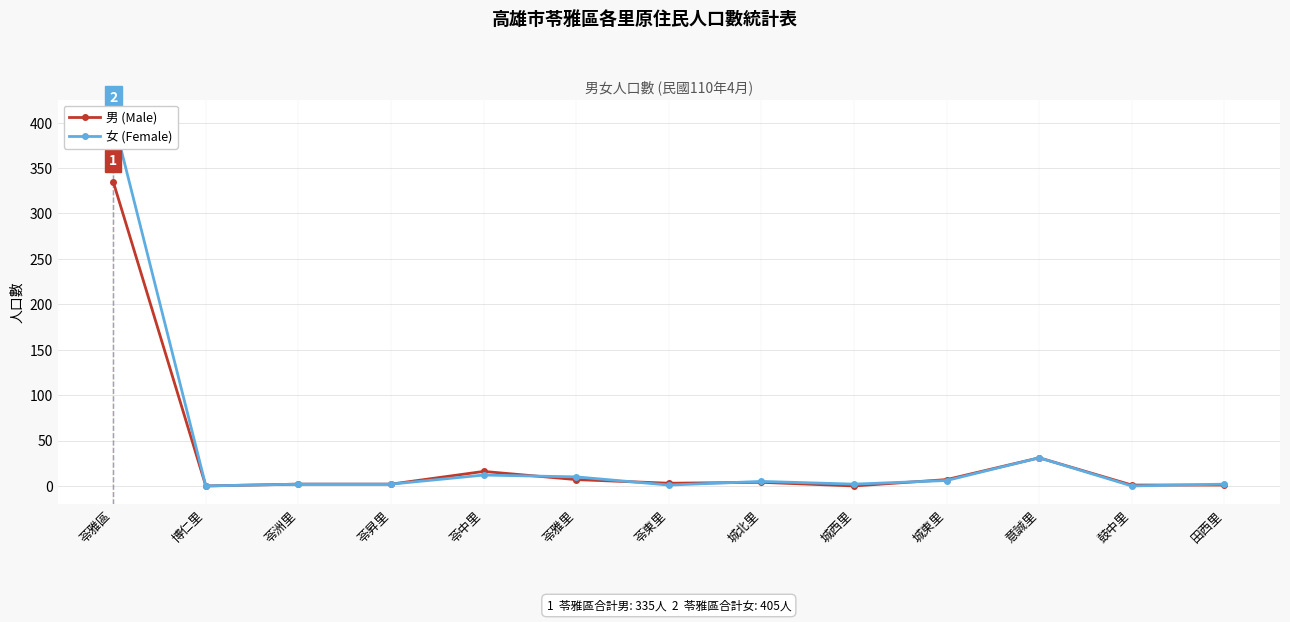

Which series changed the most between 苓雅區 and 博仁里?

女 (Female)